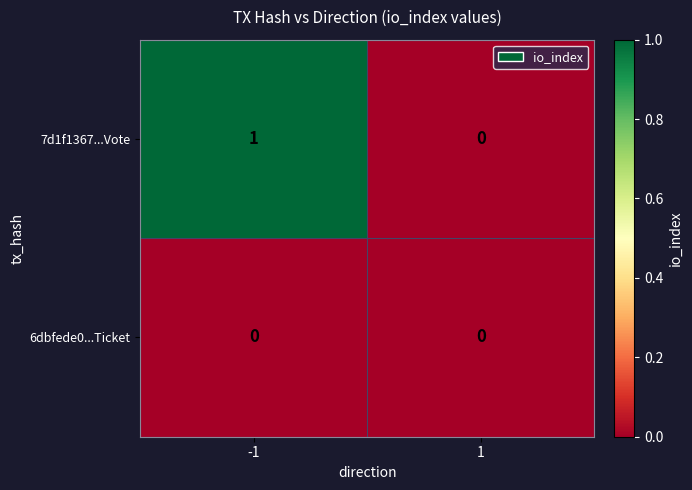

The 6dbfede0...Ticket series shows 0 at -1. True or false?

True